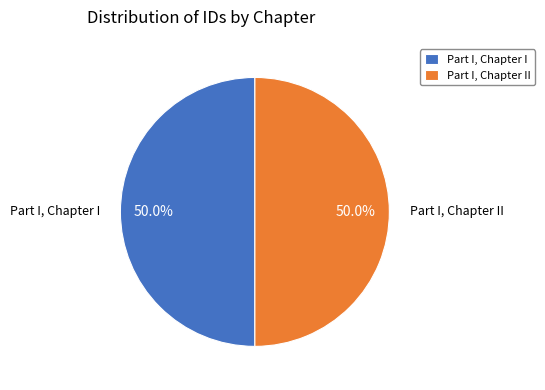

Combined, do Part I, Chapter I and Part I, Chapter II account for over 50%?

Yes